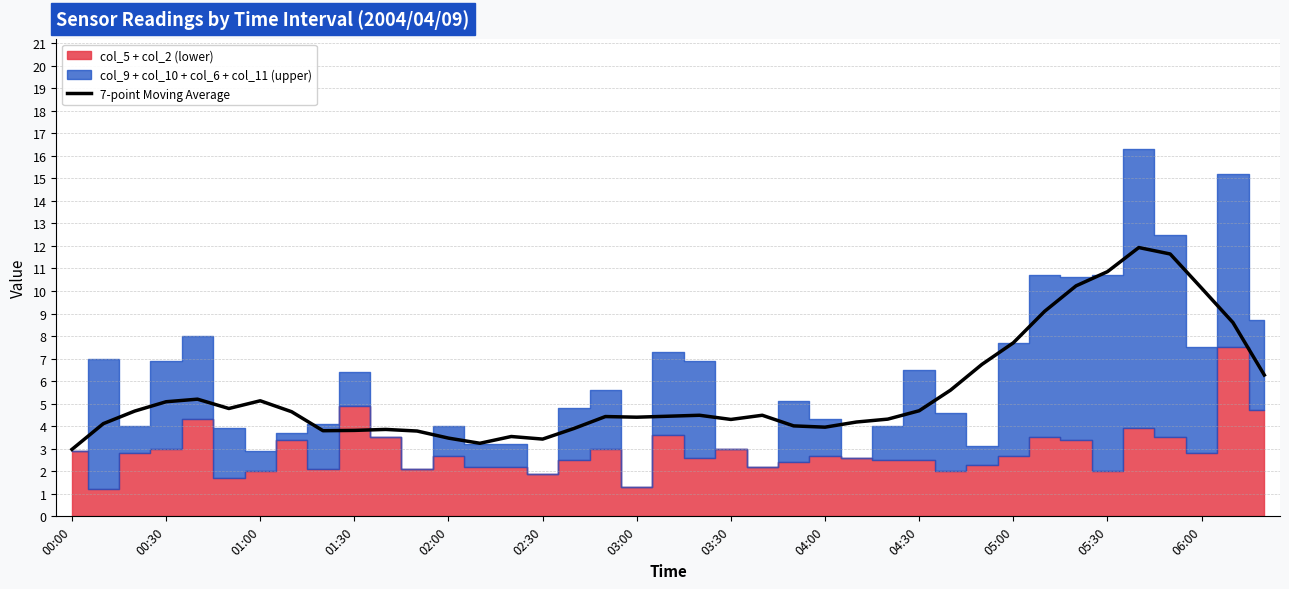

The value at 17 is 4.4. True or false?

True